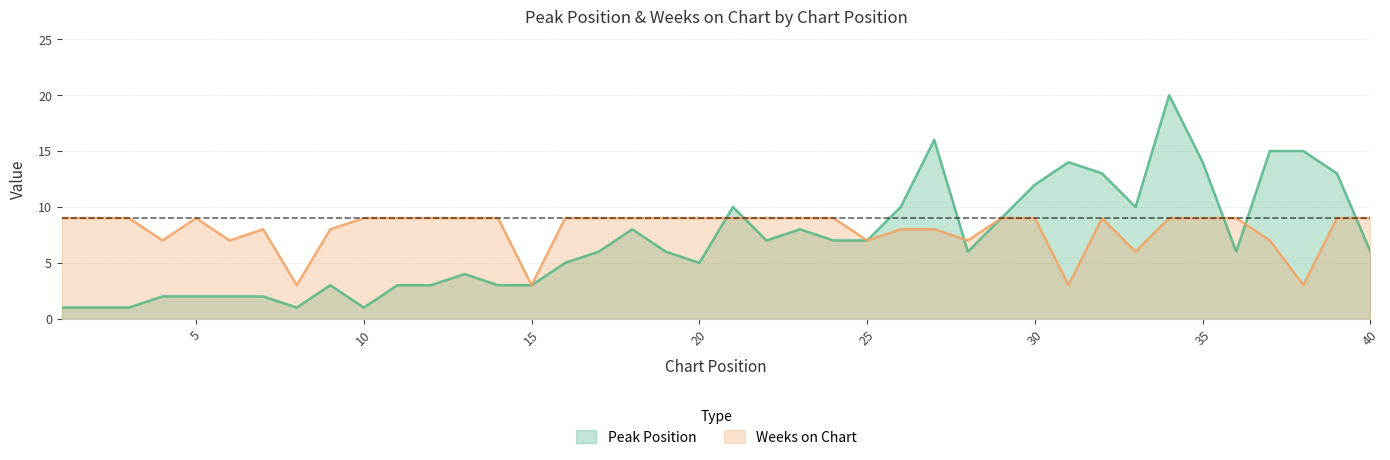

What is the sum of the Peak Position values at 27 and 21?

26